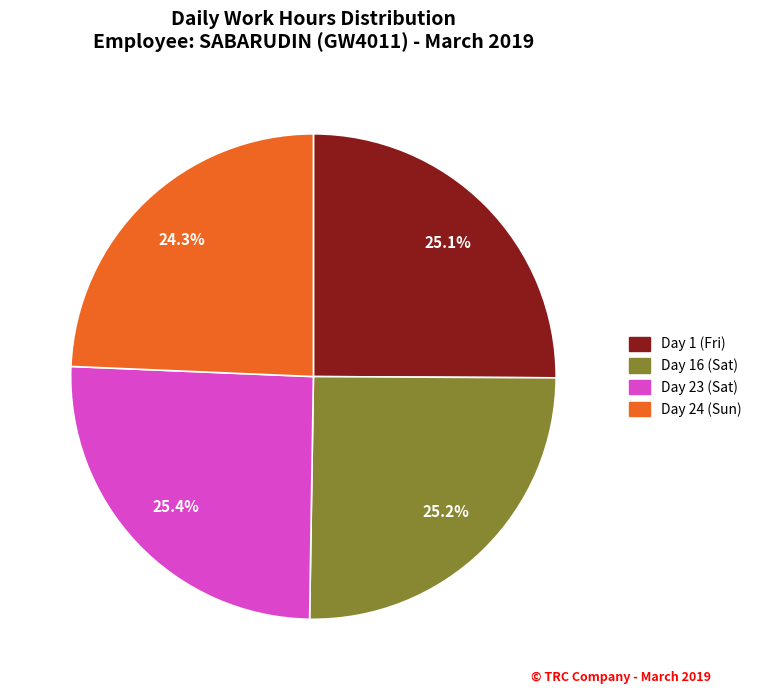

Is there a majority slice in this chart?

No